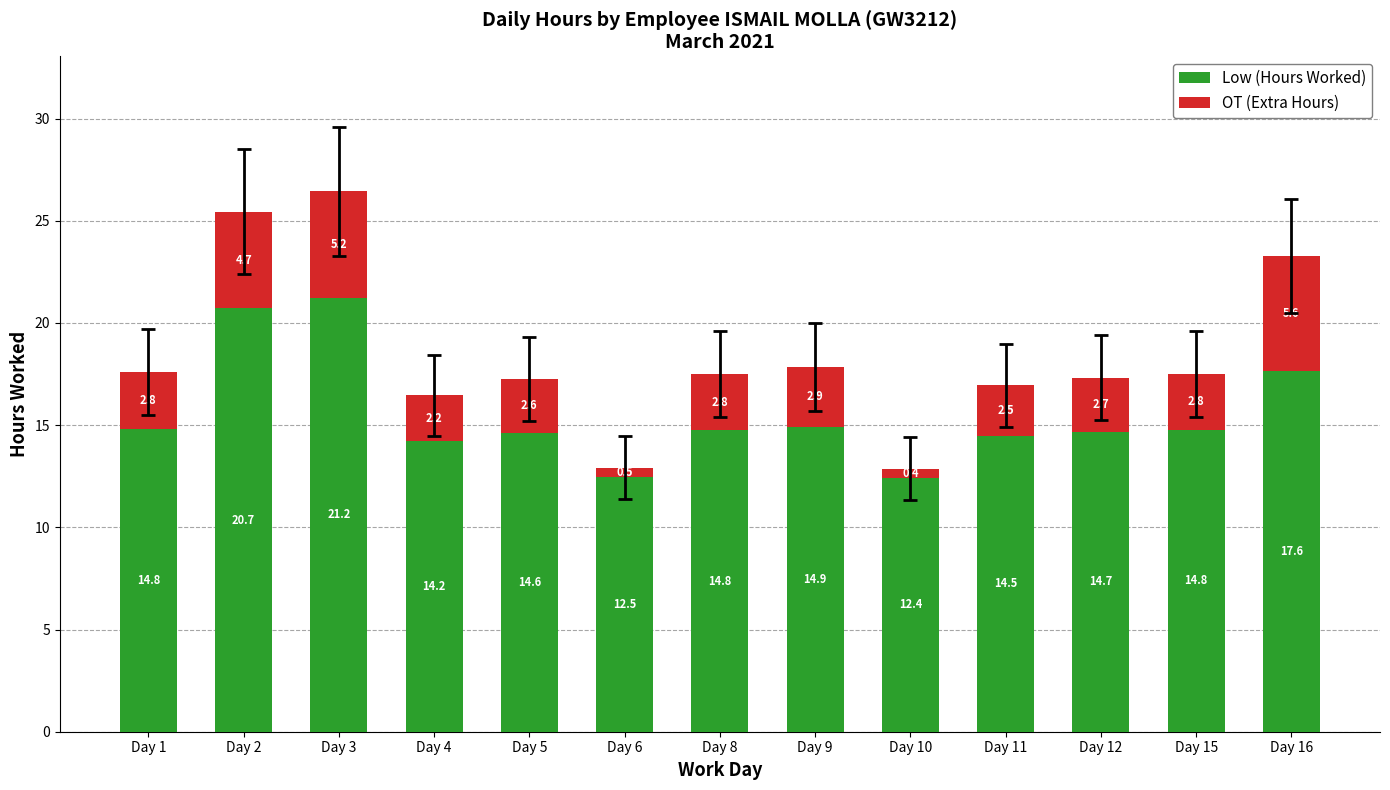

Read the Low (Hours Worked) value at Day 12.

14.7